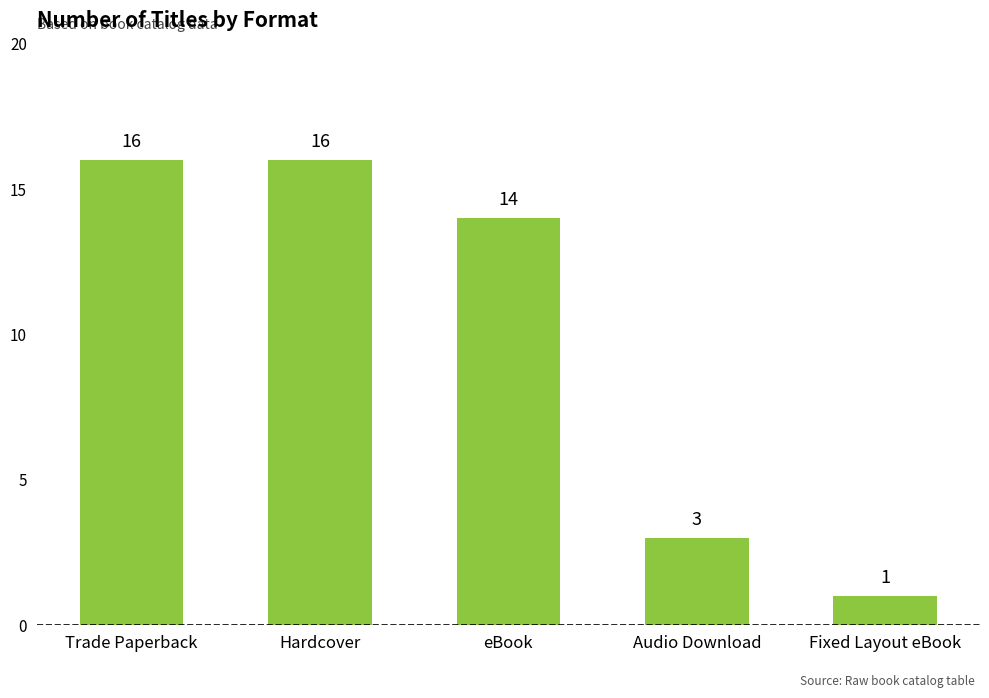

The value at Hardcover is 16. True or false?

True